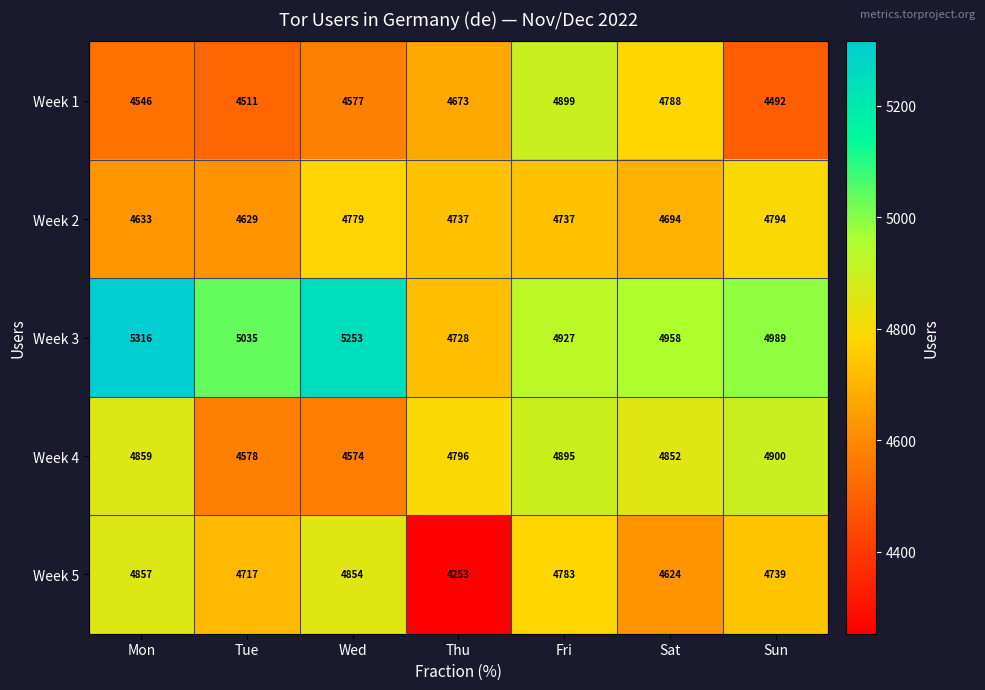

Is it true that Week 5 equals 4854 at Wed?

True